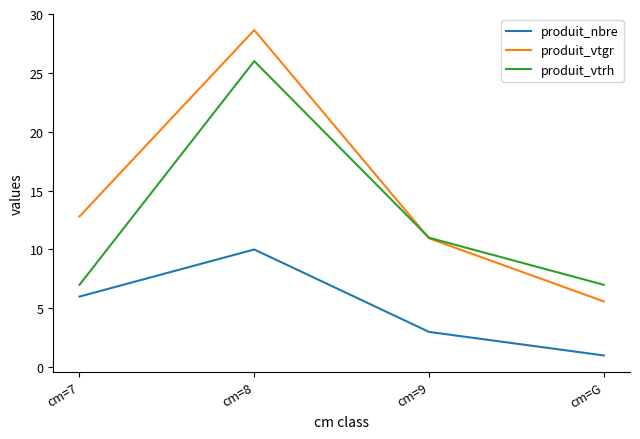

What position from the left is cm=9?

3